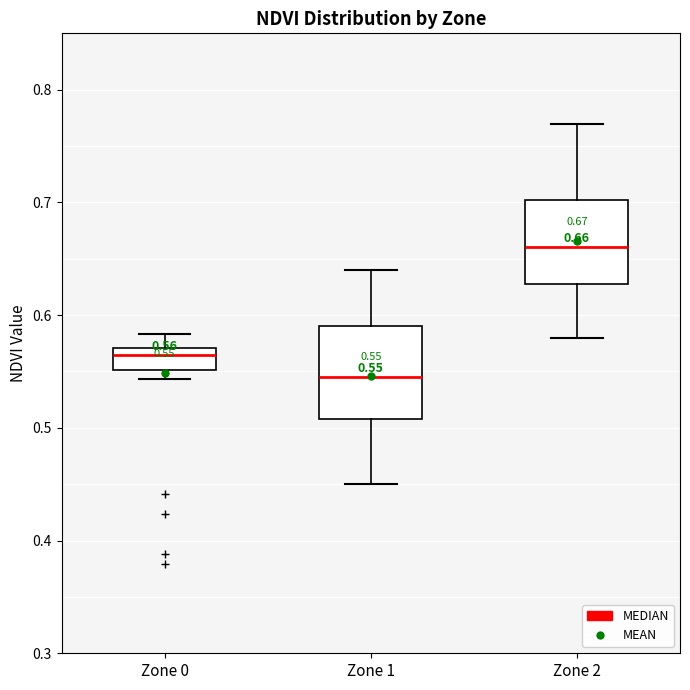

Which box has the highest median line?

Zone 2